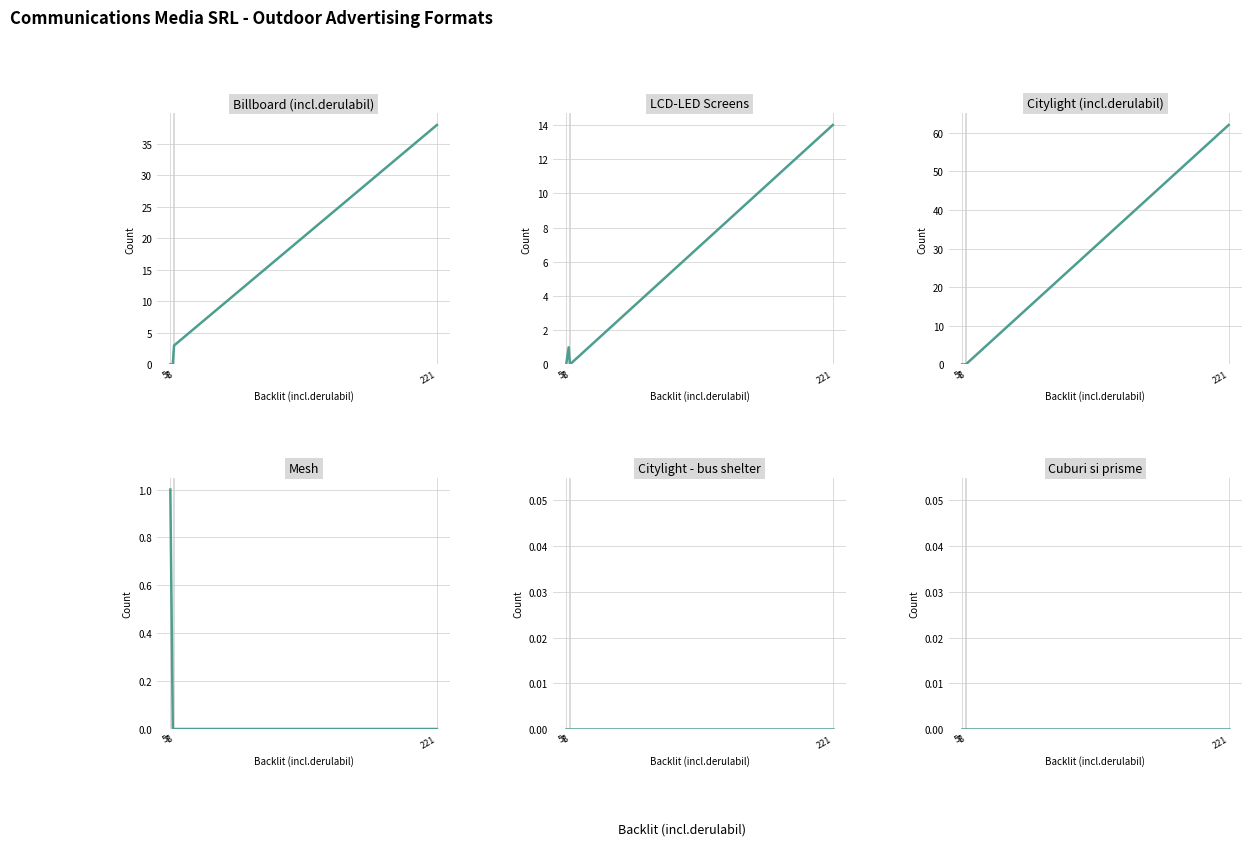

List the labels in order of Cuburi si prisme value, largest first.

221, 8, 7, 5